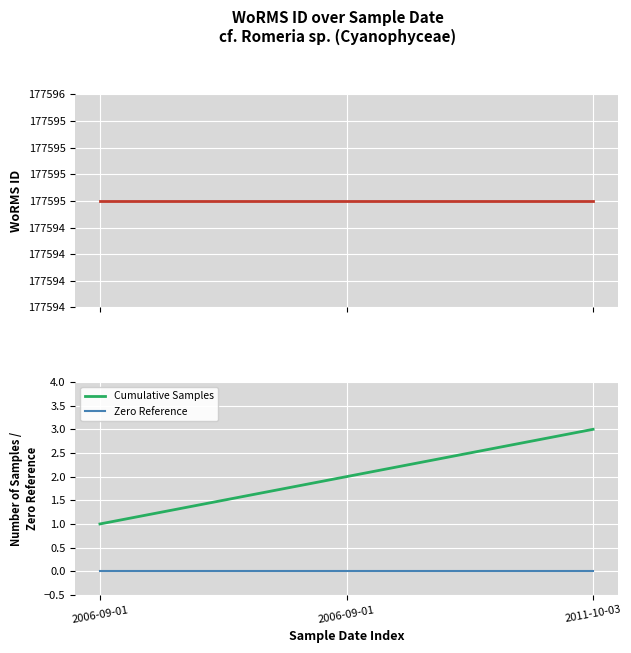

At which category is the sum across all series the highest?

2011-10-03